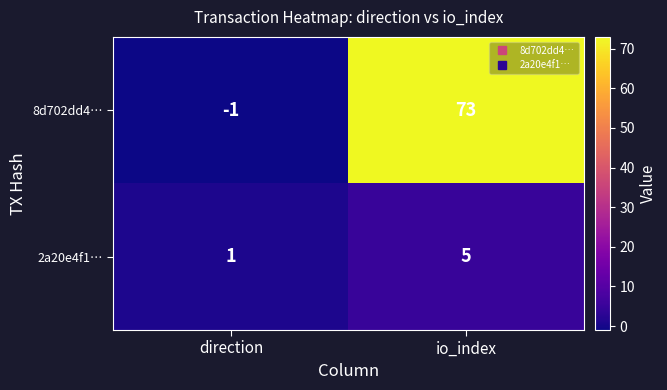

Count the number of data series in this chart.

2